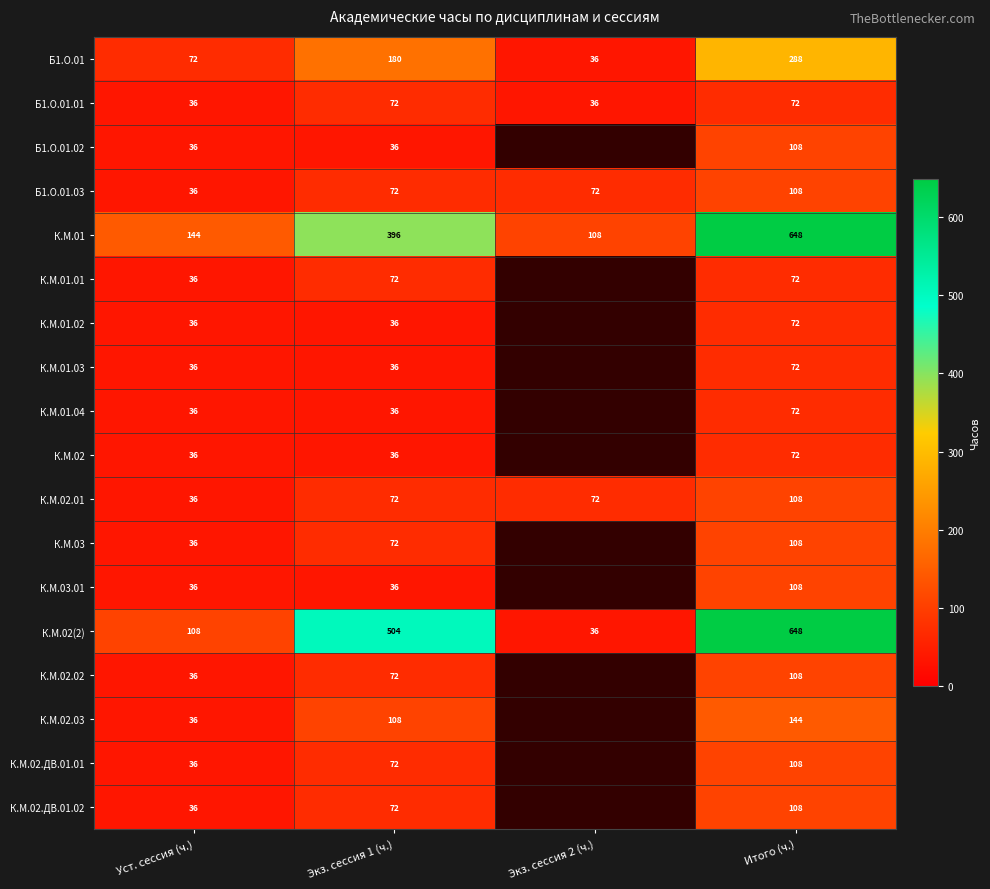

How many values in the Б1.О.01 series are below 180?

2